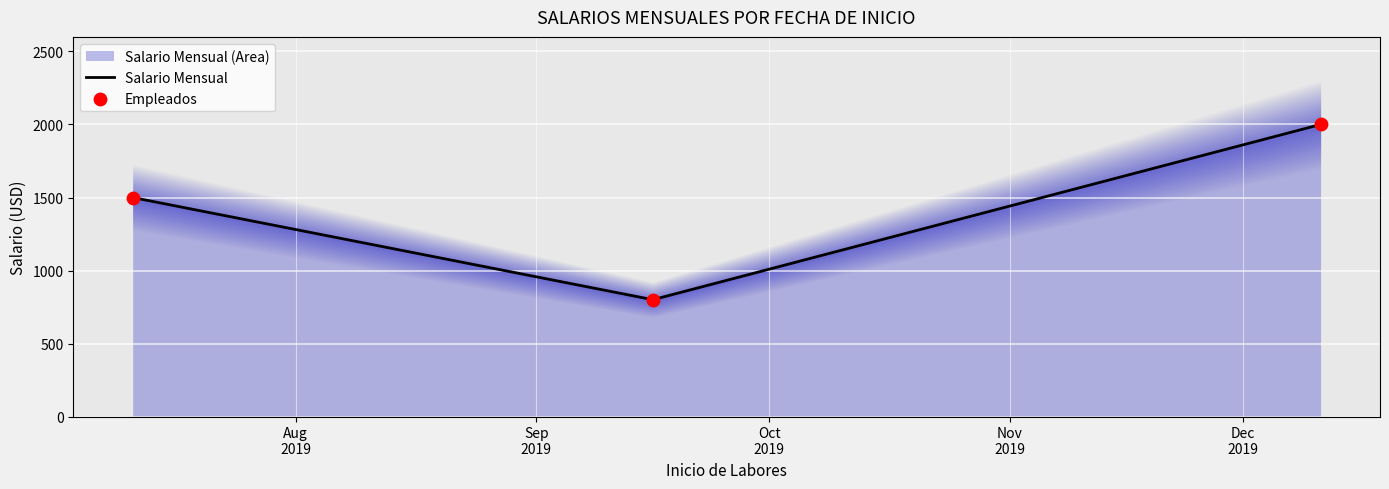

At how many categories does at least one series exceed 1160?

2